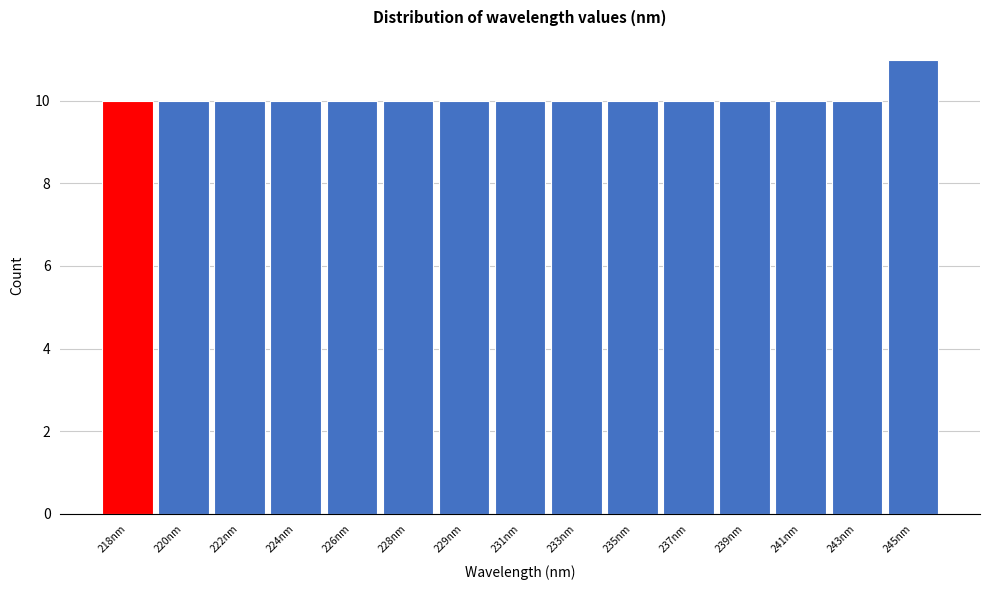

Reading left to right, extract all data points from this chart.

10	10	10	10	10	10	10	10	10	10	10	10	10	10	11